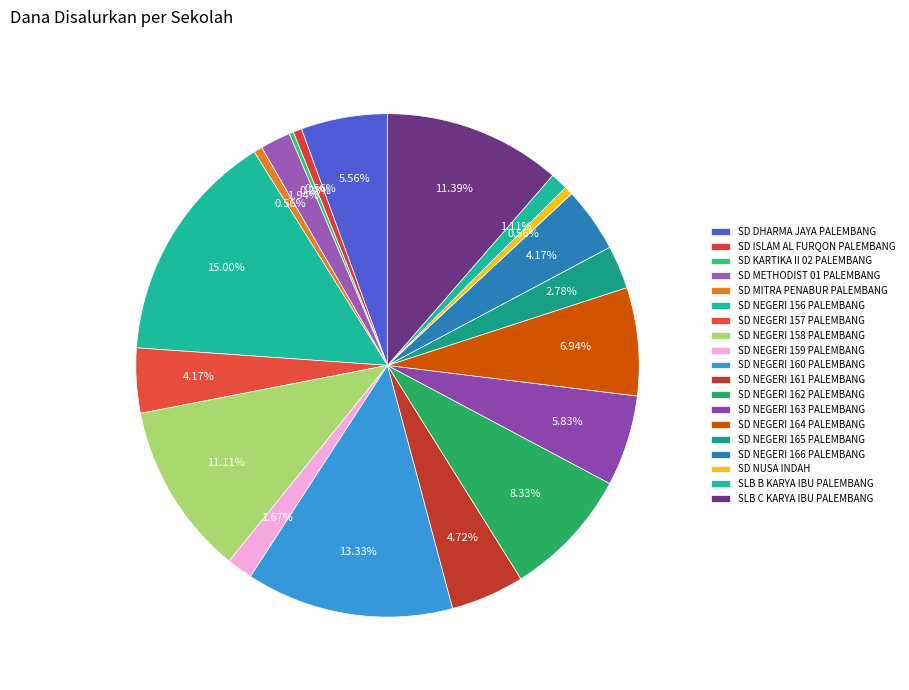

Which has a higher value, SD NEGERI 159 PALEMBANG or SD NUSA INDAH?

SD NEGERI 159 PALEMBANG